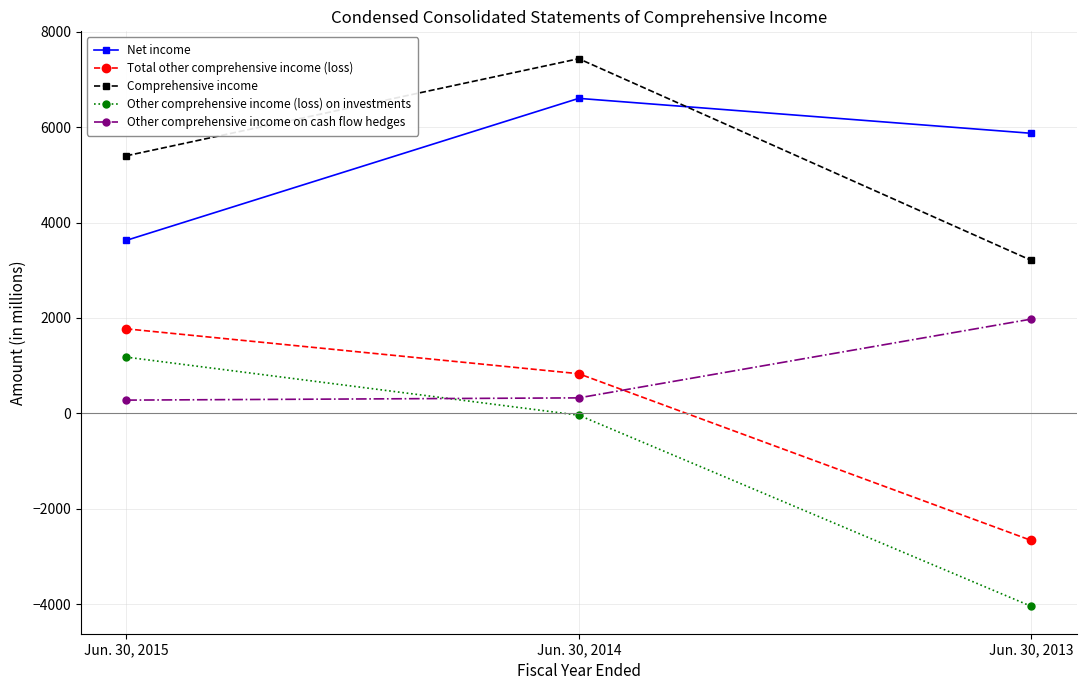

Count the number of categories in the chart.

3